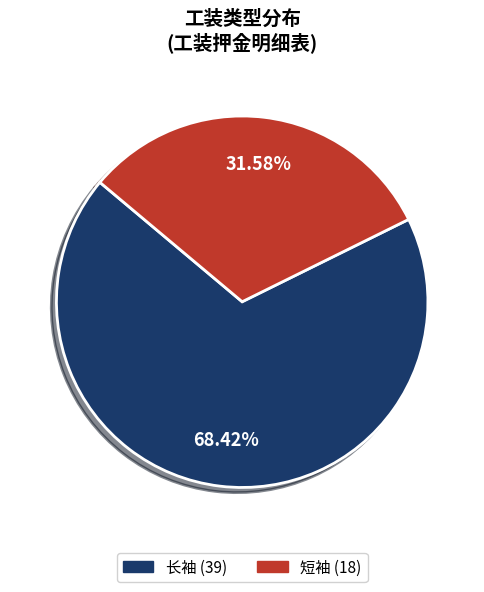

Between 长袖 and 短袖, which is larger?

长袖